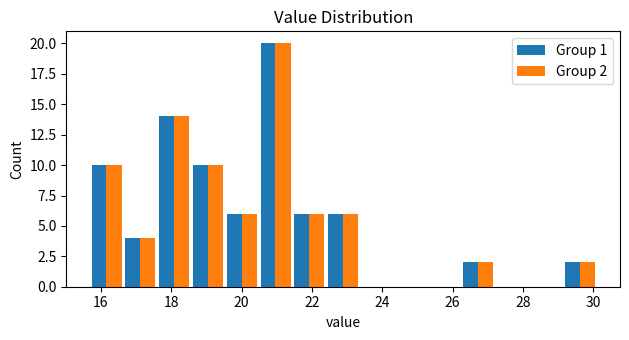

In the Group 2 series, which range on the x-axis has the tallest bar?

20.4 to 21.4